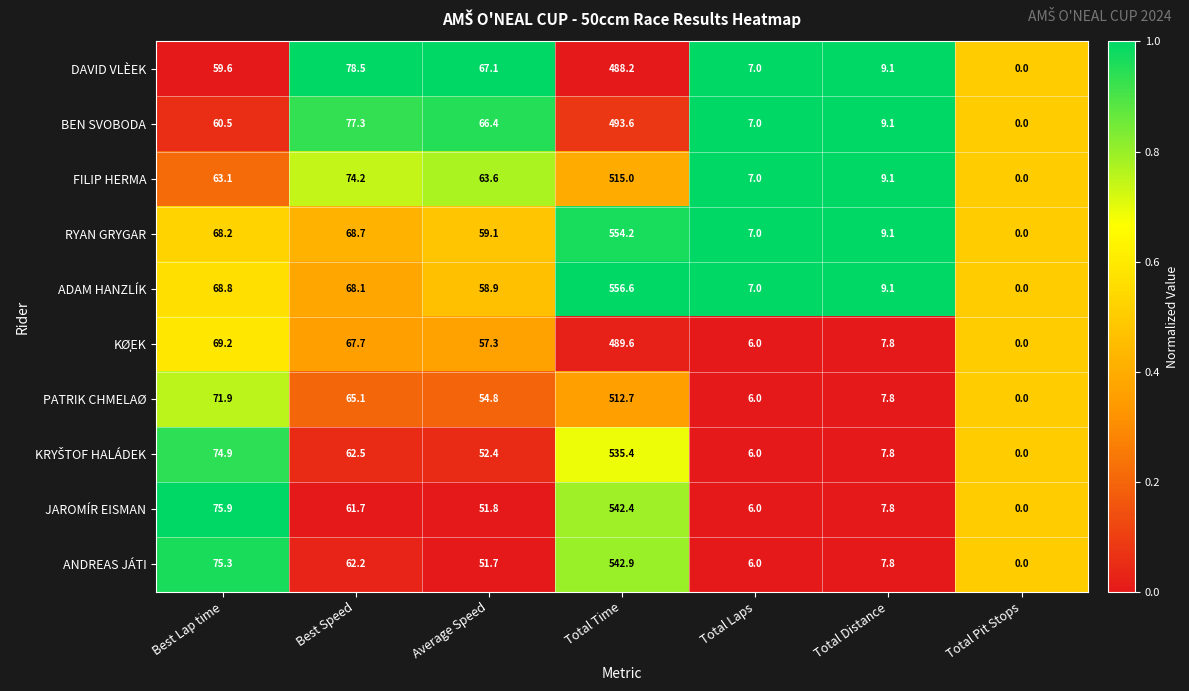

Is it true that RYAN GRYGAR equals 9.1 at Total Distance?

True